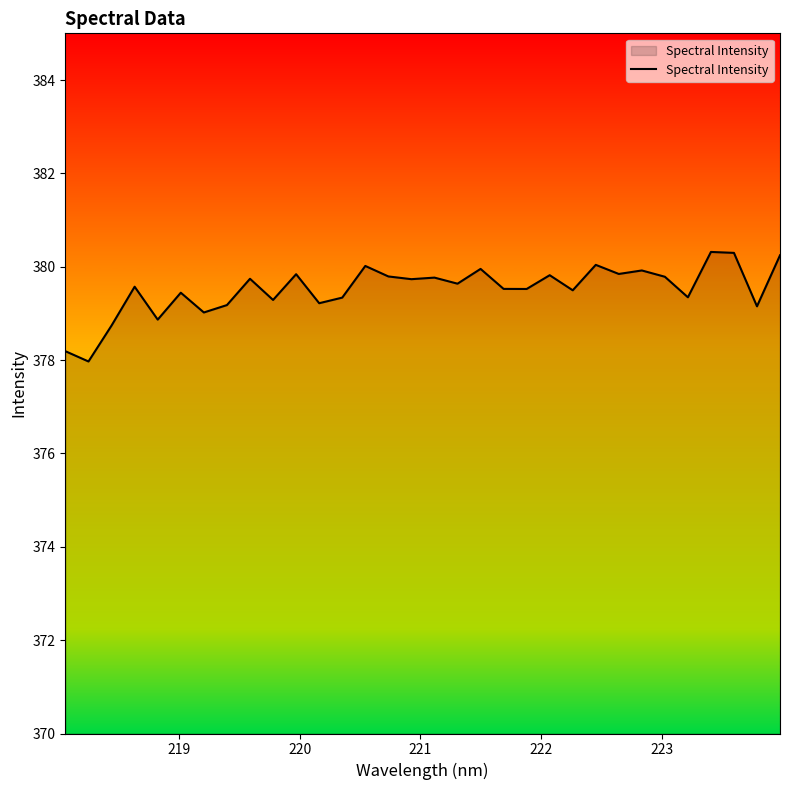

What is the minimum value shown in the chart?

378.0